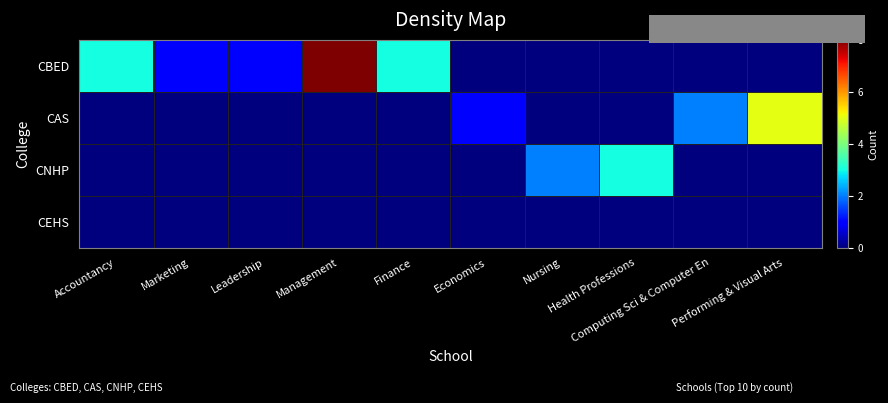

What is the total value across all series at Management?

8